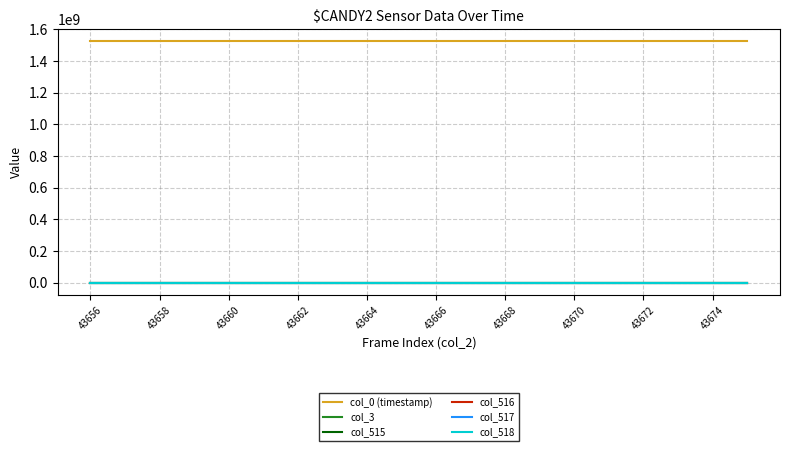

True or false: col_515 and col_518 intersect in this chart.

False